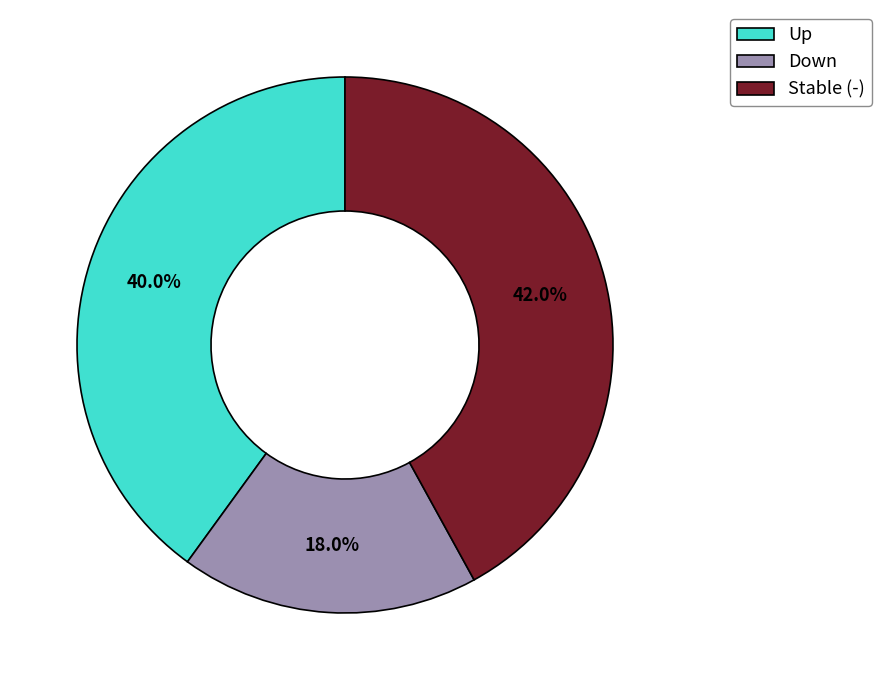

Which has a higher value, Down or Up?

Up